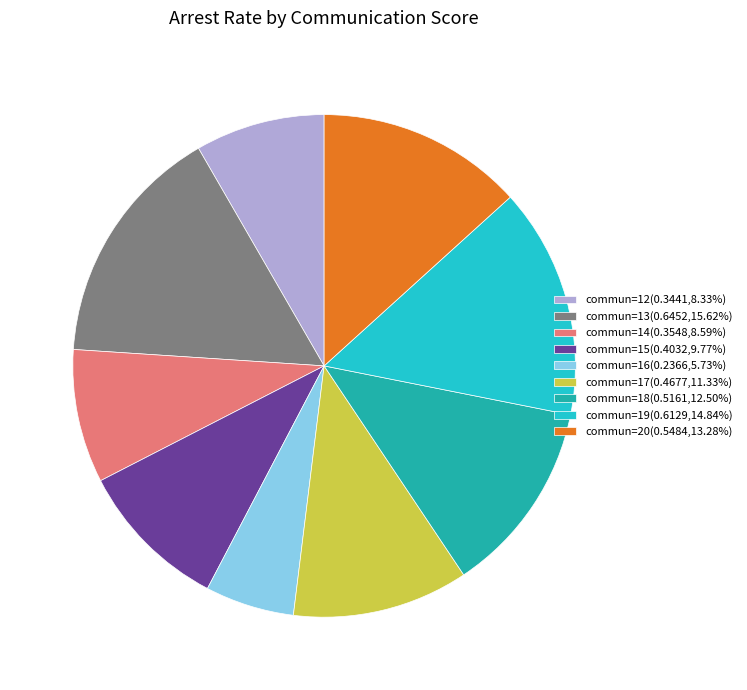

What is the ratio of the value at commun=18(0.5161,12.50%) to the value at commun=12(0.3441,8.33%)?

1.5